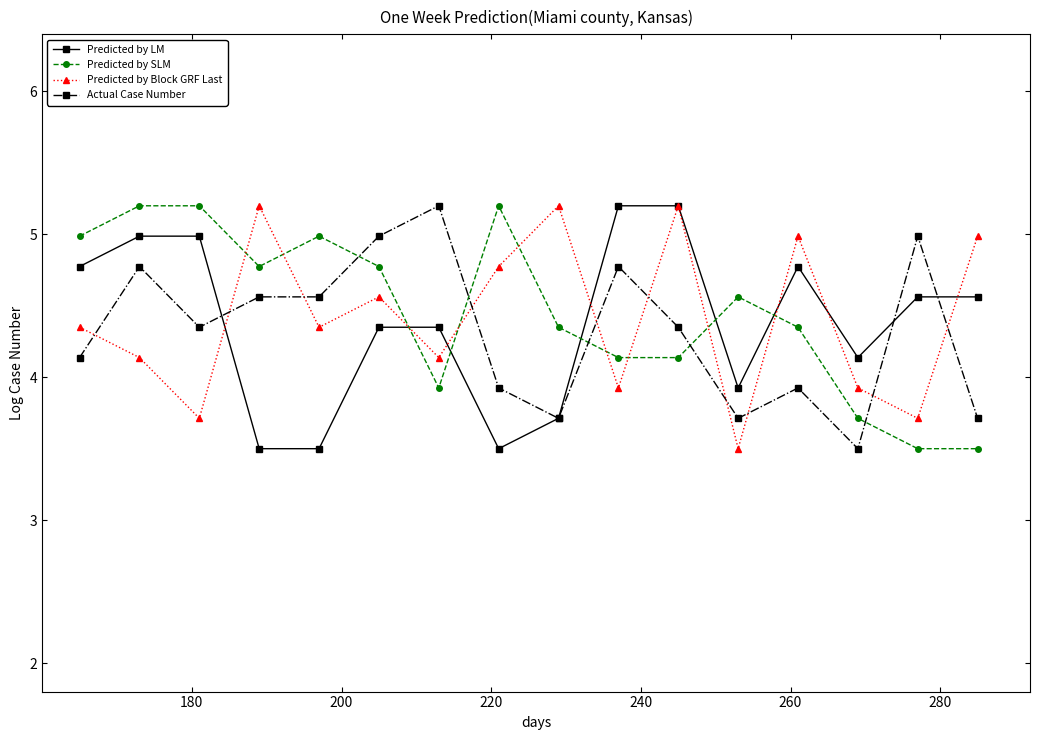

What is the lowest value of the Actual Case Number series?

3.5